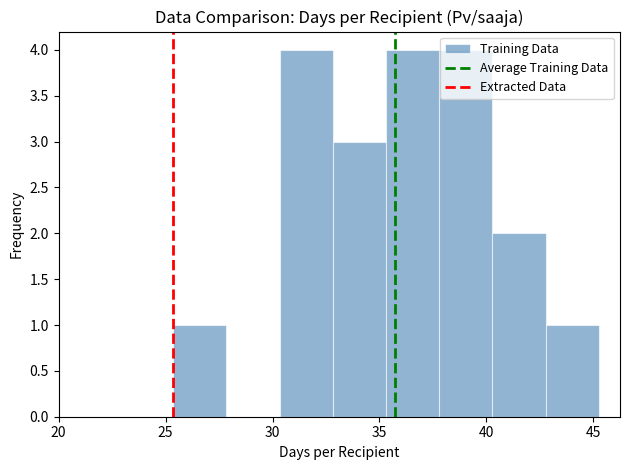

What is the height of the bar covering 30.5 to 33.0 on the x-axis? Neither the bar edges nor the heights are printed on the chart, so give them approximately, as read against the axes.

4